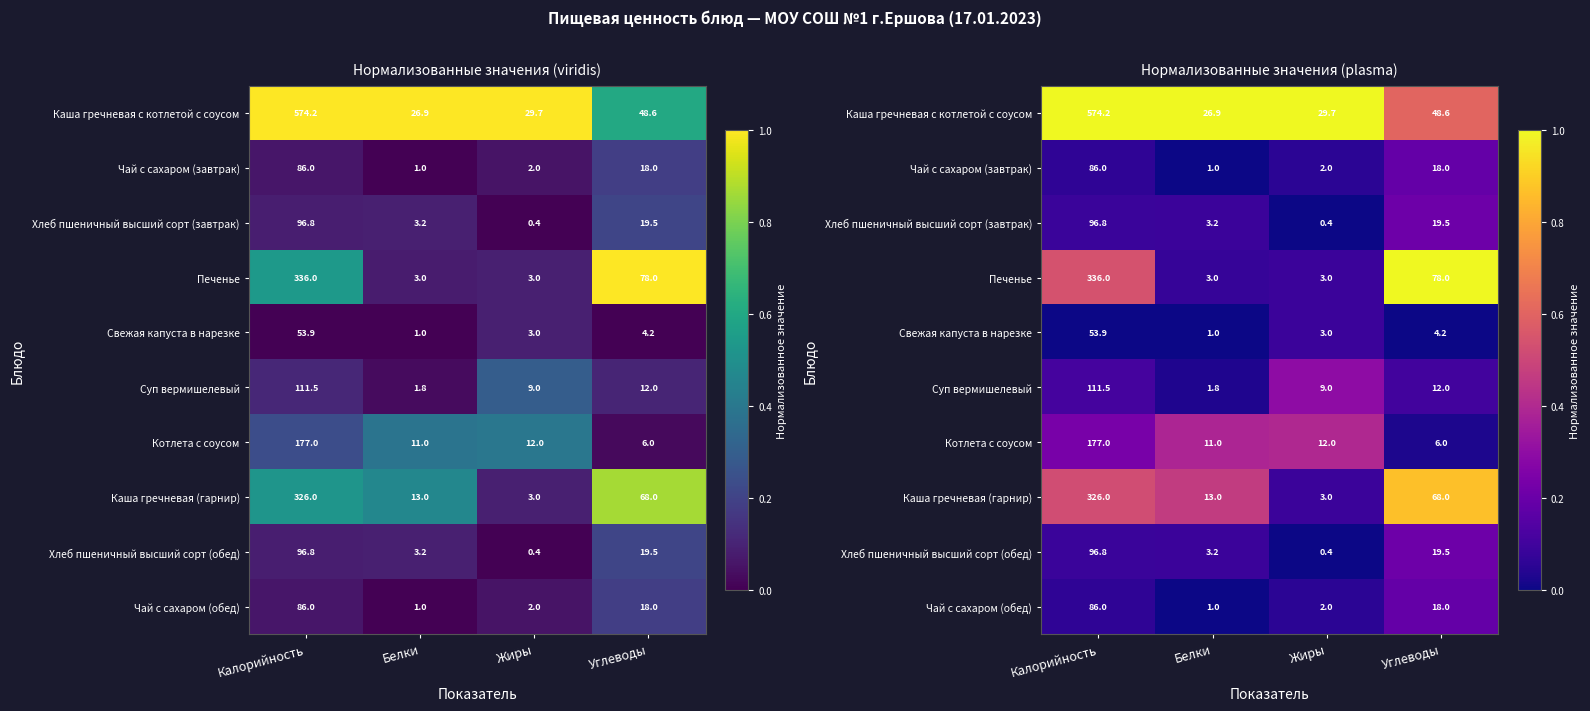

Is it true that Чай с сахаром (обед) equals 0.0 at Жиры?

False